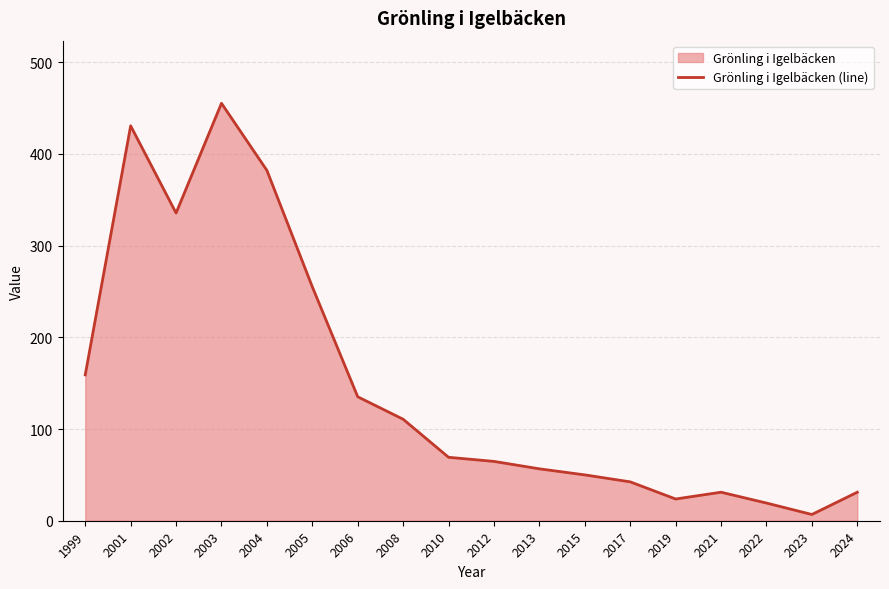

Does the chart display data point markers on the line(s)?

No